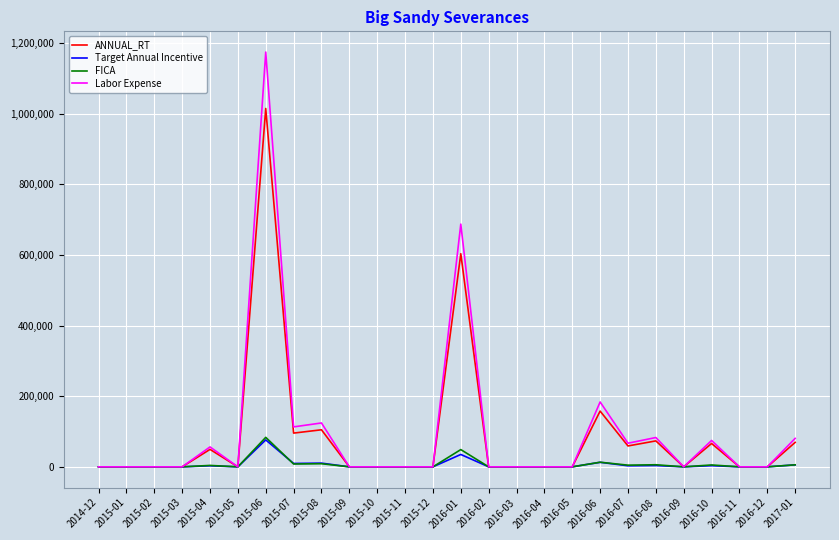

At which category is the sum across all series the highest?

2015-06